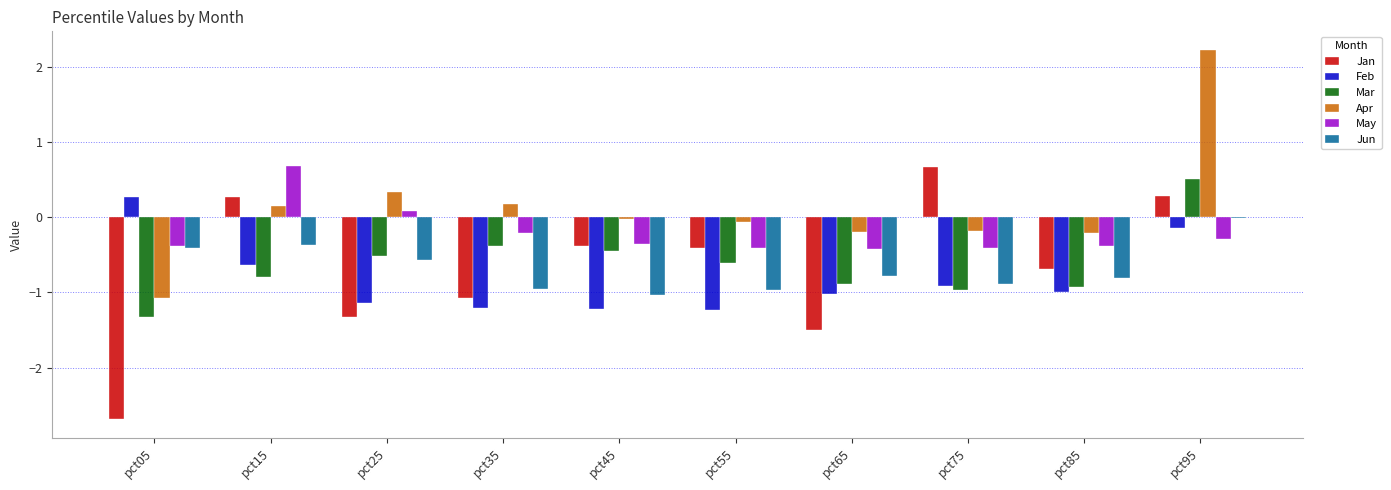

Which series has the widest spread of values?

Jan